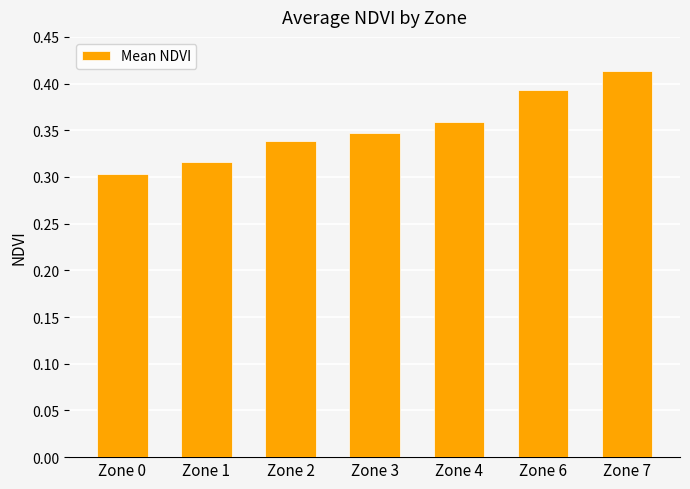

Are the bars horizontal?

No